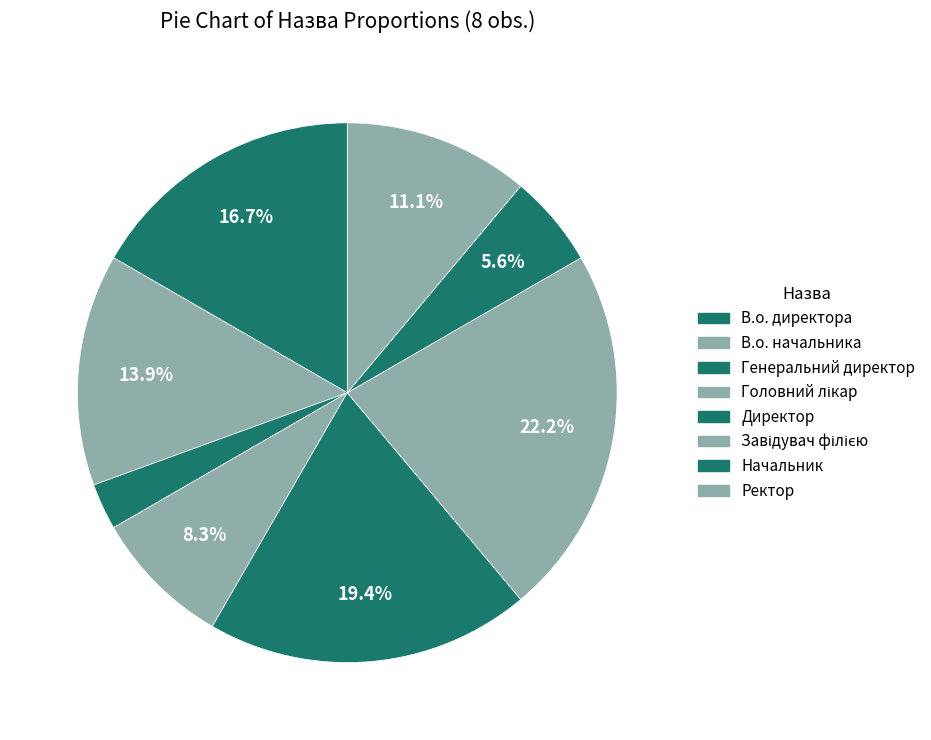

Does any single category account for the majority?

No